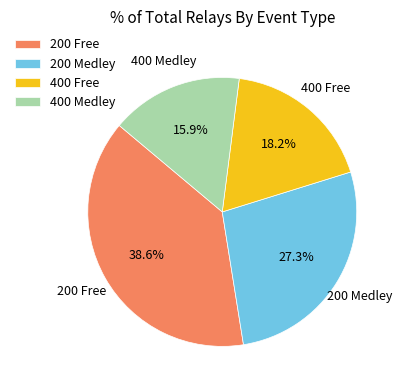

Approximately how many times larger is the value at 200 Free compared to 400 Free?

2.1